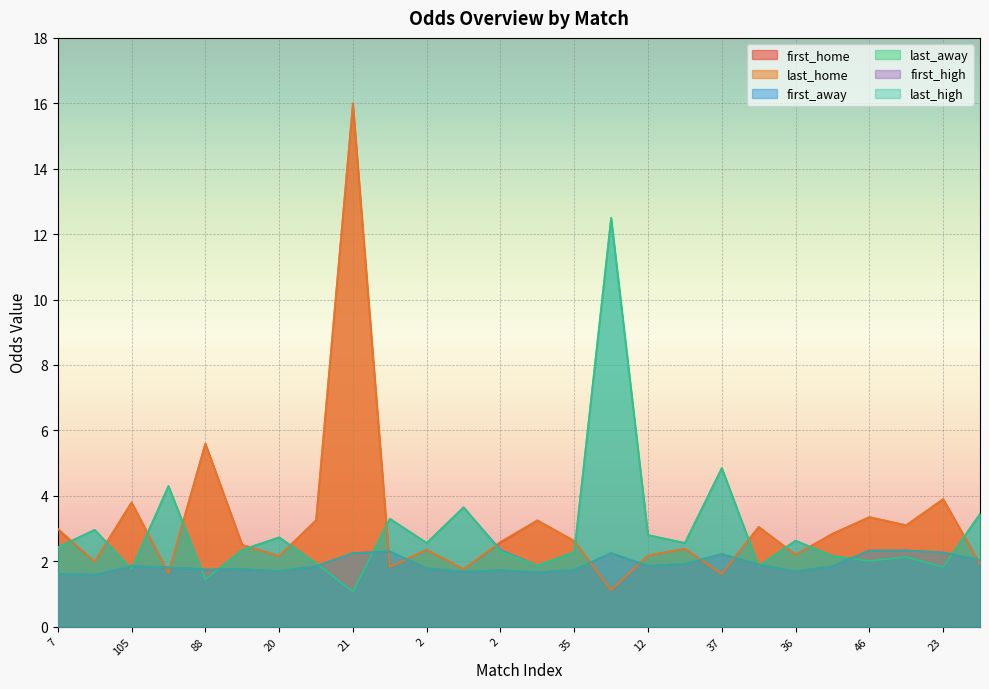

What is the approximate value of first_away at 12?

2.8